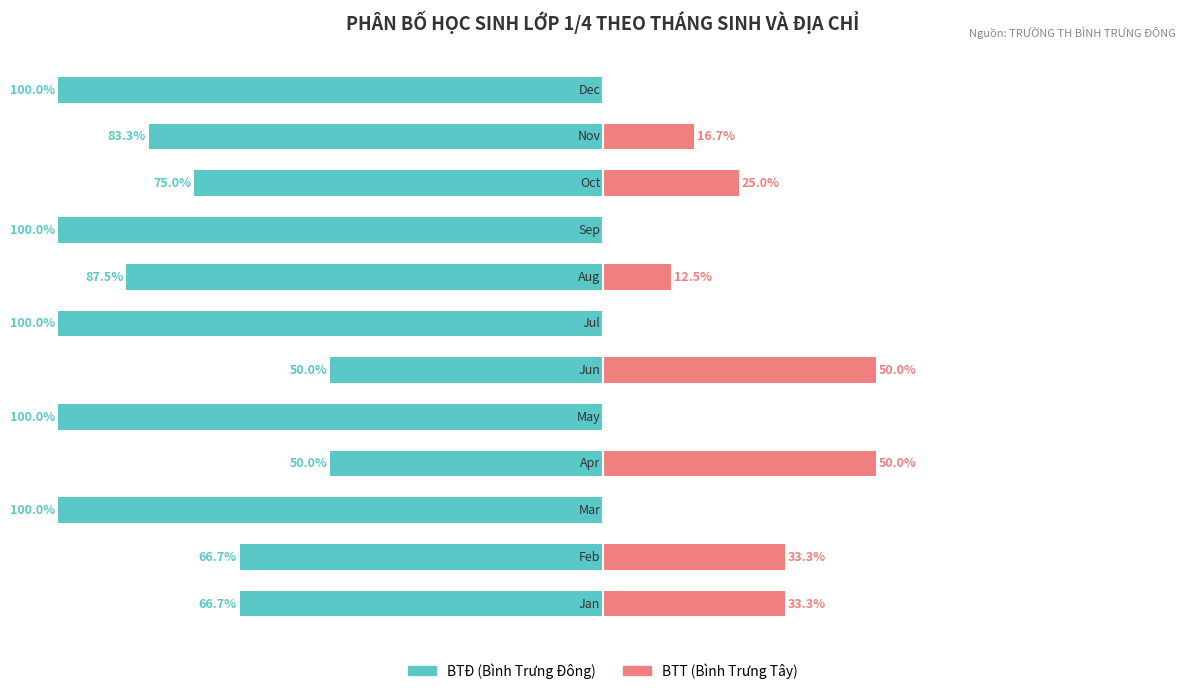

Which series changed the most between 0 and 11?

BTĐ